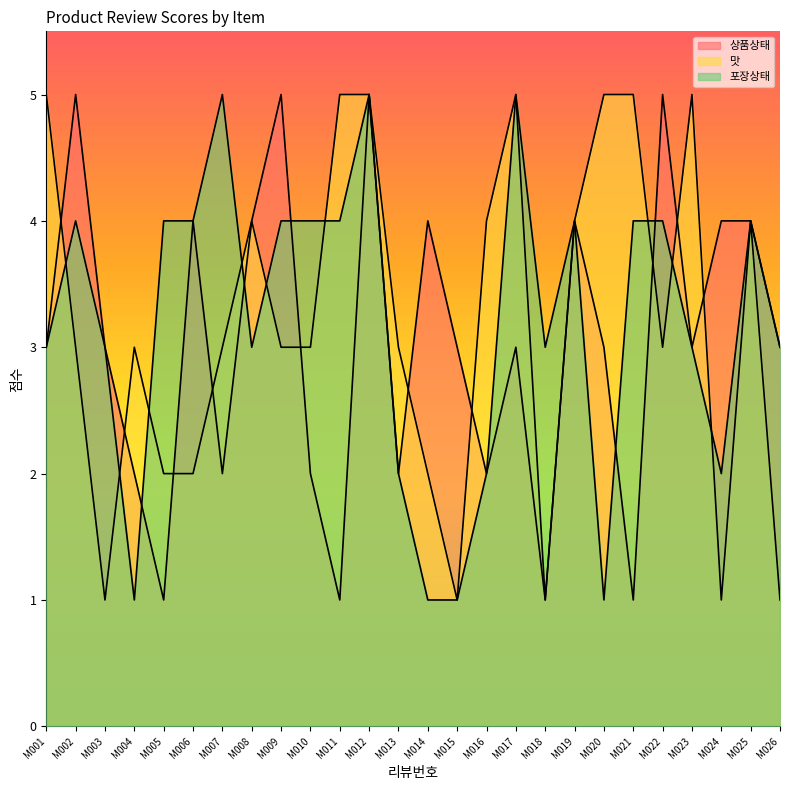

Reading left to right, transcribe all the data shown in this chart.

상품상태: M001=3	M002=5	M003=3	M004=2	M005=1	M006=4	M007=2	M008=4	M009=5	M010=2	M011=1	M012=5	M013=2	M014=4	M015=3	M016=2	M017=3	M018=1	M019=4	M020=3	M021=1	M022=5	M023=3	M024=4	M025=4	M026=3
맛: M001=5	M002=3	M003=1	M004=3	M005=2	M006=2	M007=3	M008=4	M009=3	M010=3	M011=5	M012=5	M013=3	M014=2	M015=1	M016=4	M017=5	M018=1	M019=4	M020=5	M021=5	M022=3	M023=5	M024=1	M025=4	M026=1
포장상태: M001=3	M002=4	M003=3	M004=1	M005=4	M006=4	M007=5	M008=3	M009=4	M010=4	M011=4	M012=5	M013=2	M014=1	M015=1	M016=2	M017=5	M018=3	M019=4	M020=1	M021=4	M022=4	M023=3	M024=2	M025=4	M026=3